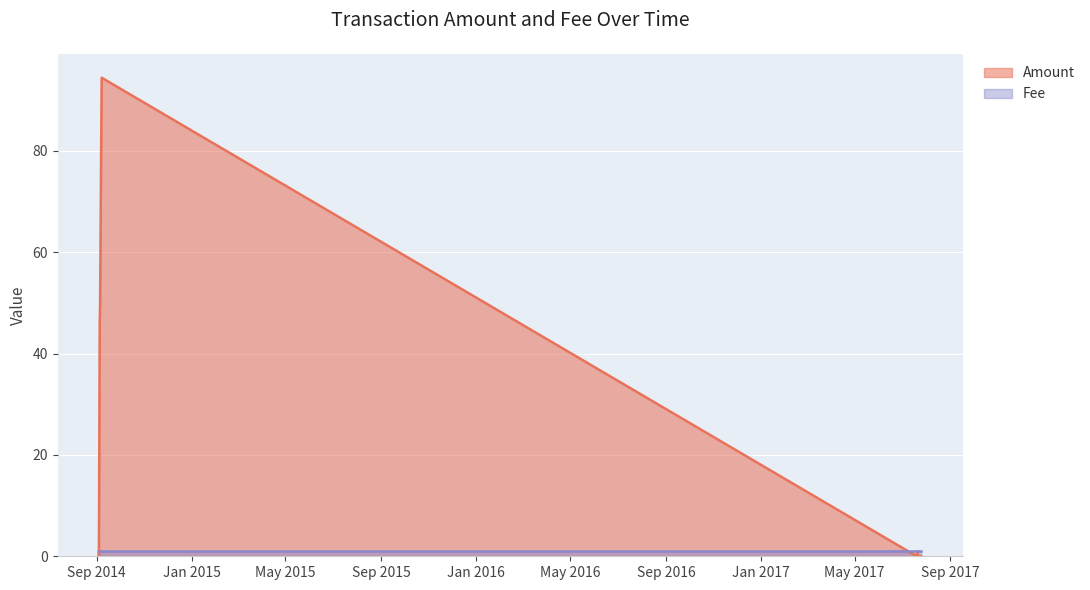

What is the label of the 2nd point from the right?

2017-07-25 03:32:27